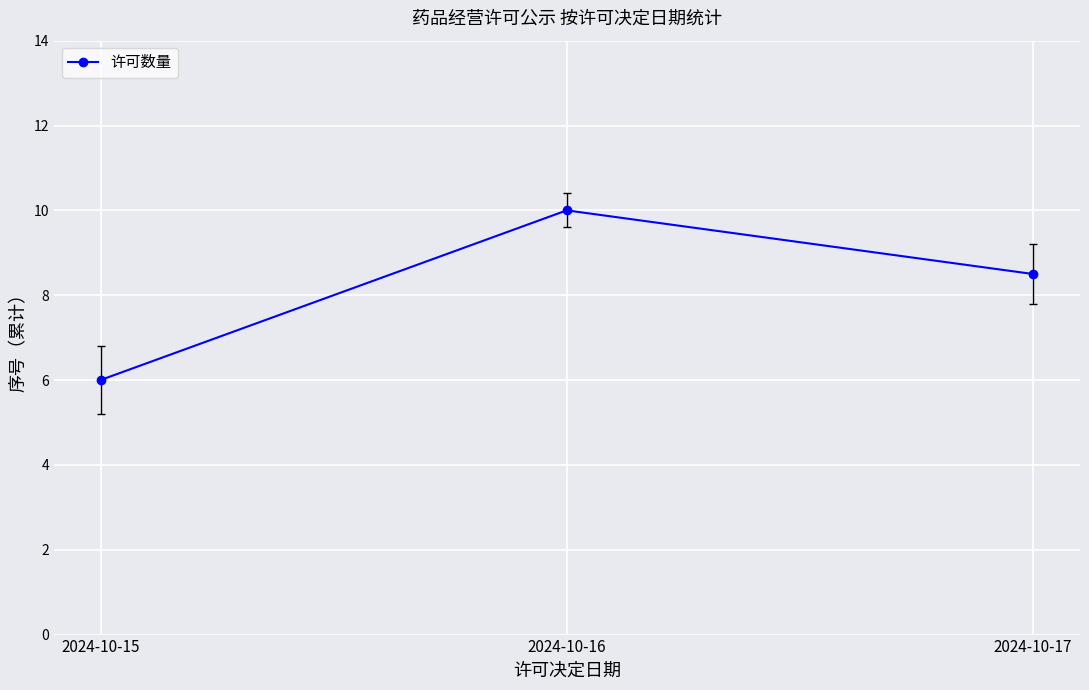

Rank the categories by value from lowest to highest.

2024-10-15, 2024-10-17, 2024-10-16